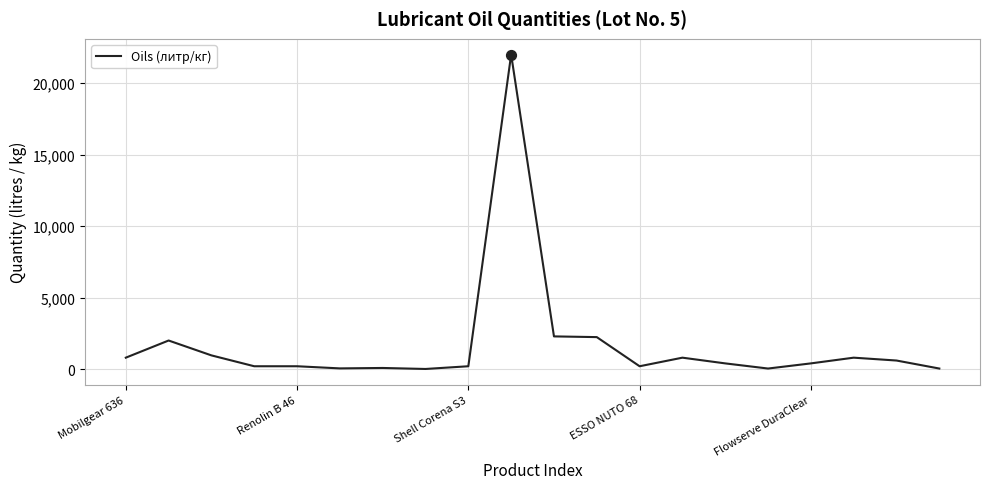

What is the difference between the maximum and minimum values?

21990